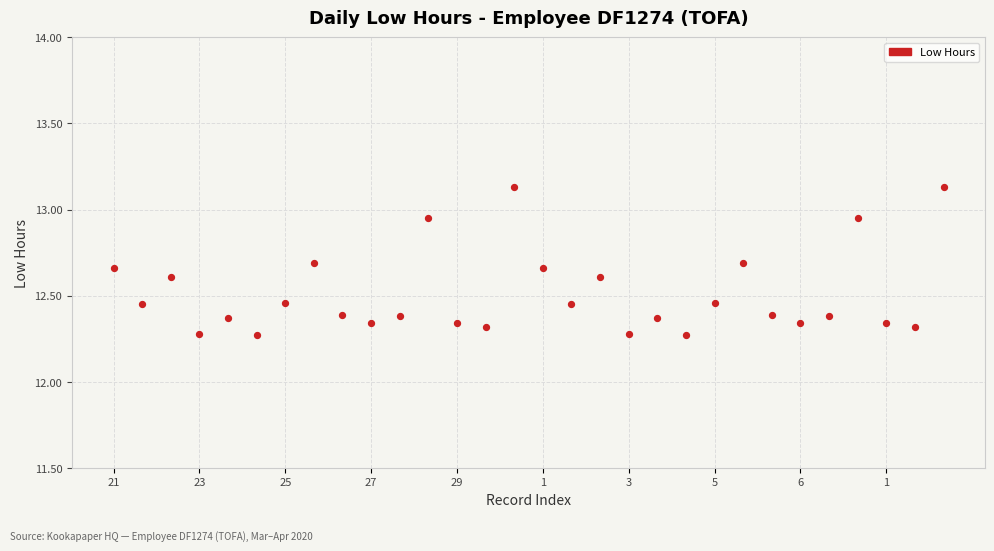

What is the range of X values (max minus min)?

29.0